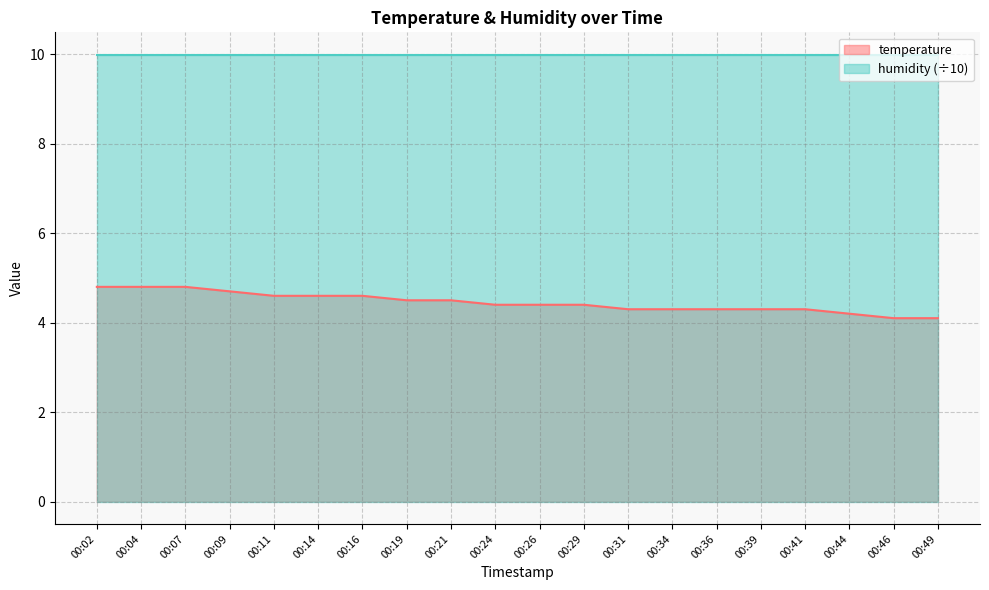

True or false: there are more than 2 points higher than both neighbors.

False